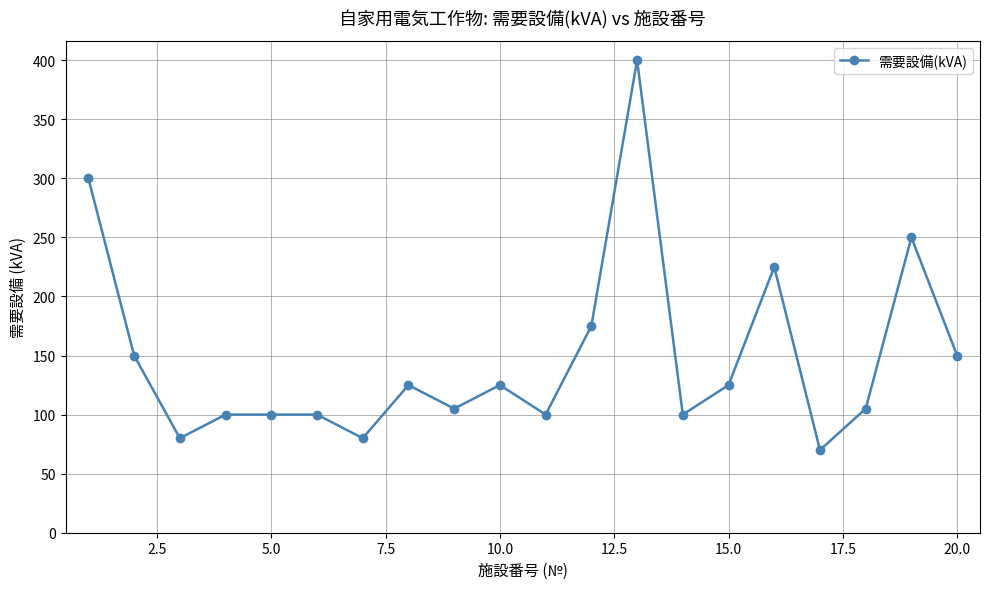

What is the value of the 14th point from the left?

100